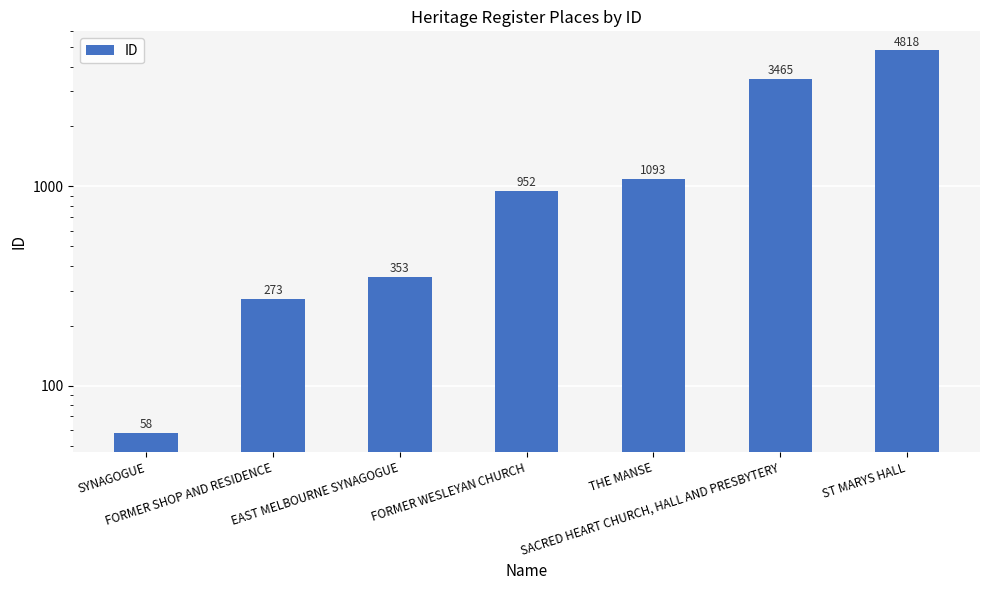

Where does the data first go above 952?

THE MANSE